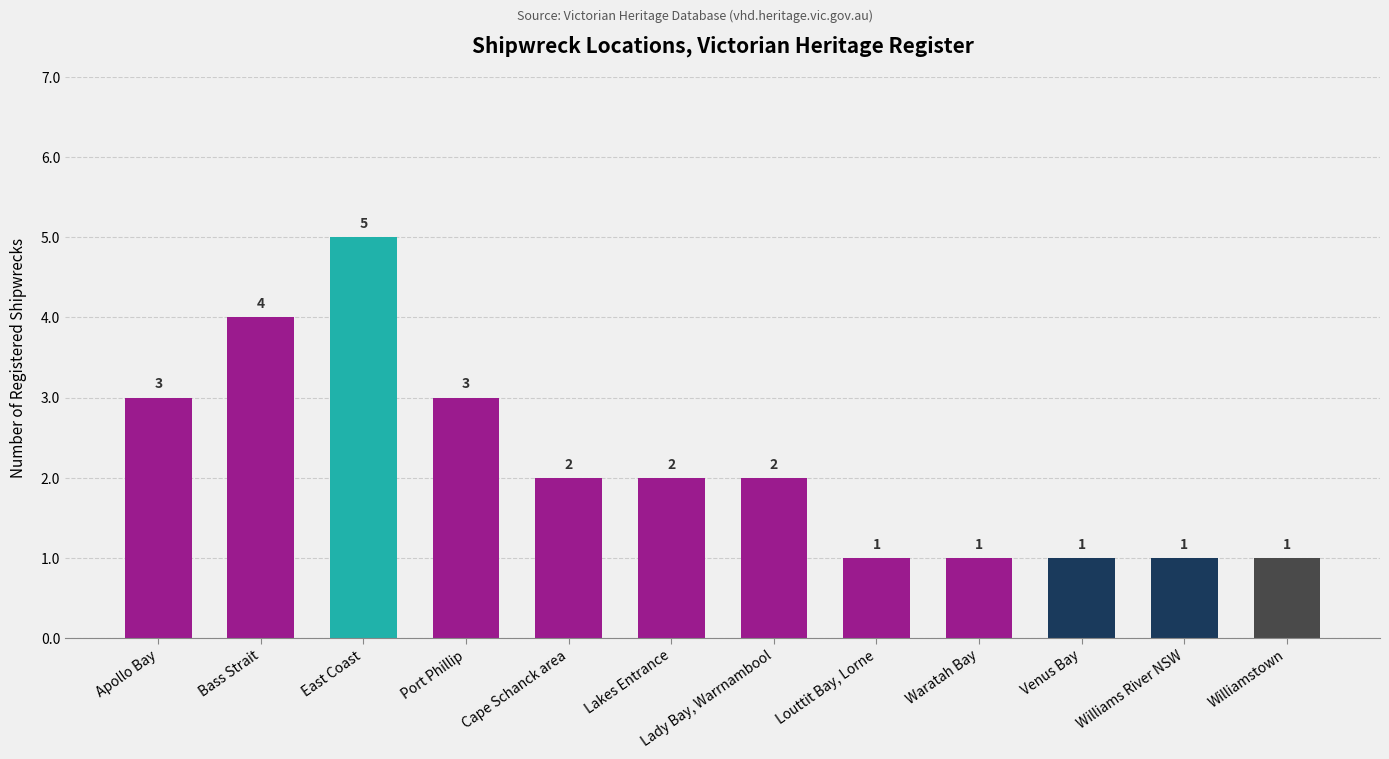

What is the value of the 9th bar from the left?

1